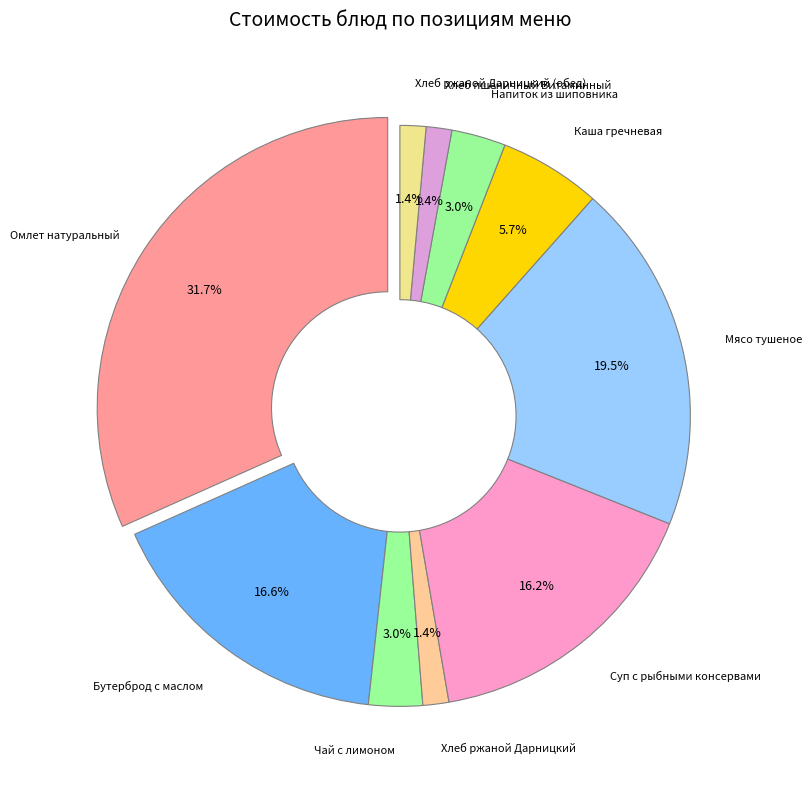

What percentage is the Каша гречневая slice, to the nearest percent?

6%